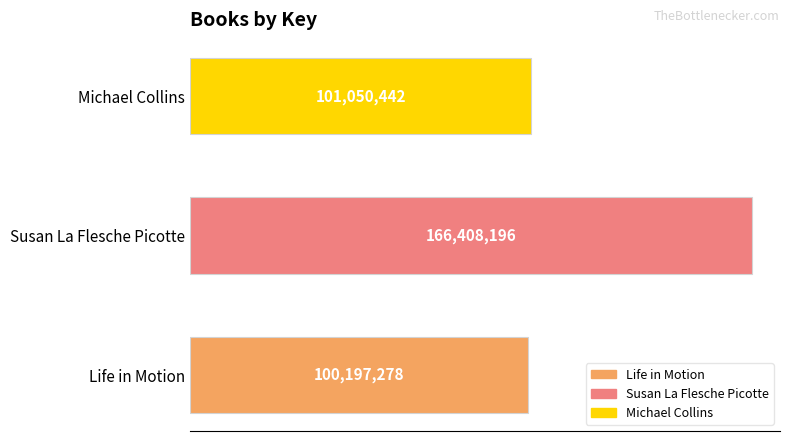

Which category has the highest value across all series?

Susan La Flesche Picotte